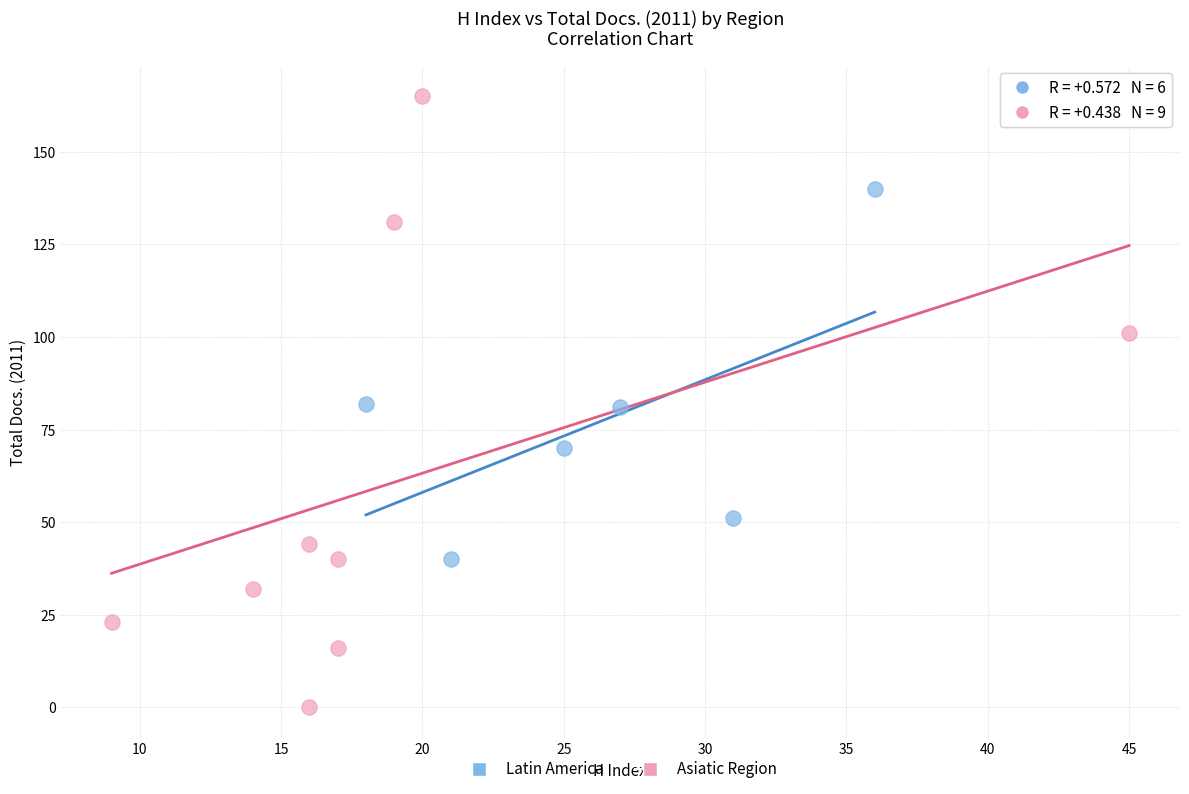

Which series reaches the minimum Y coordinate?

Asiatic Region